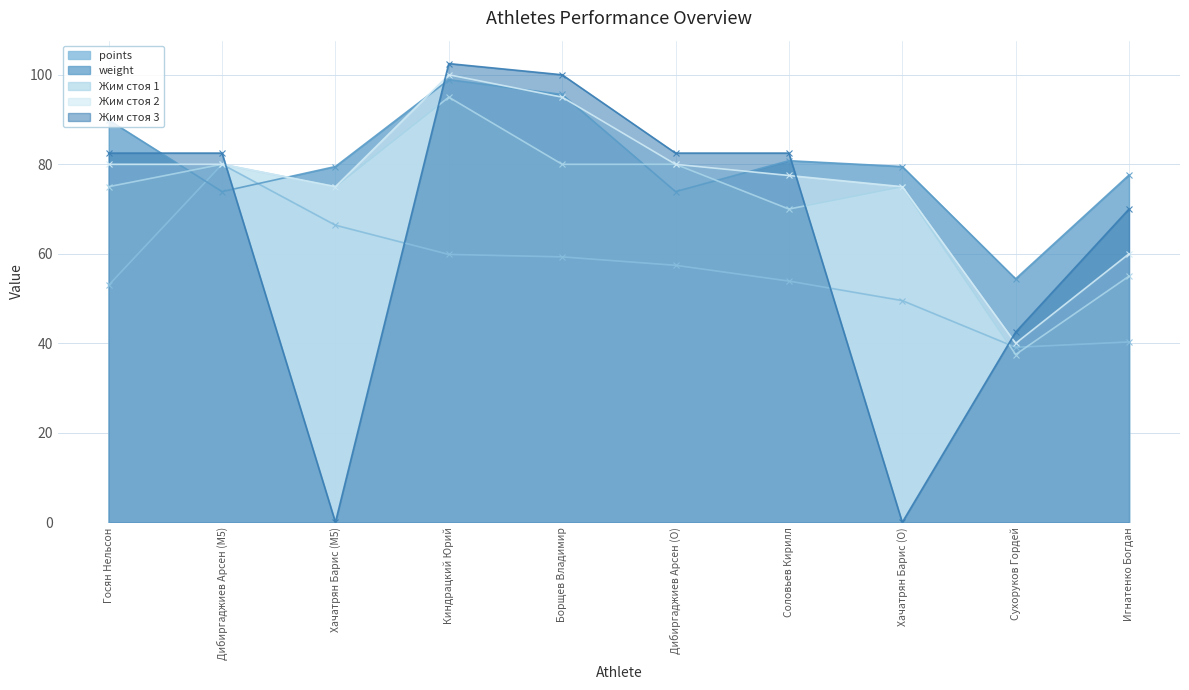

True or false: Жим стоя 3 has more than 2 points higher than both neighbors.

False